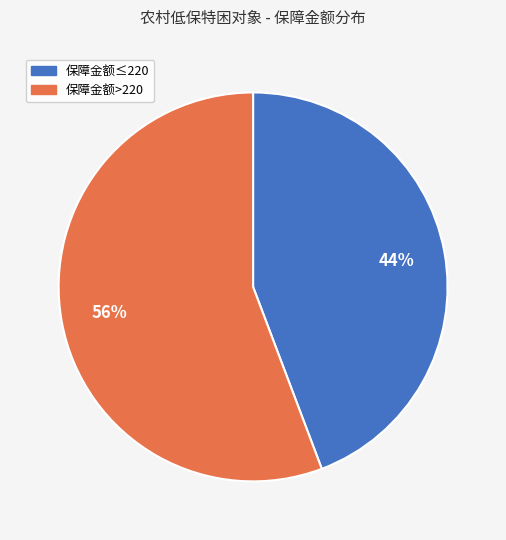

To the nearest percent, what is the average slice percentage?

50%